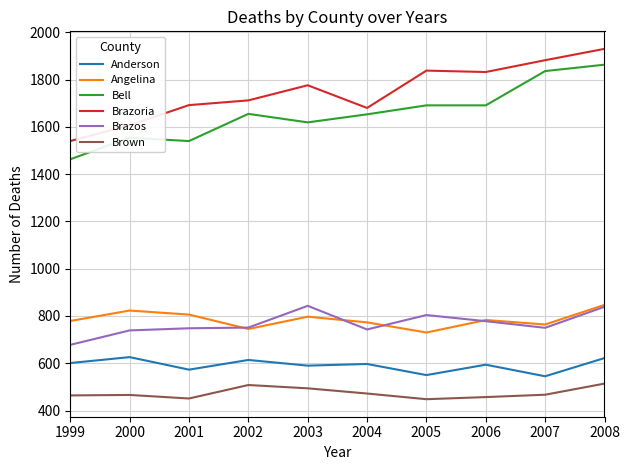

What is the sum of all Anderson values?

5912